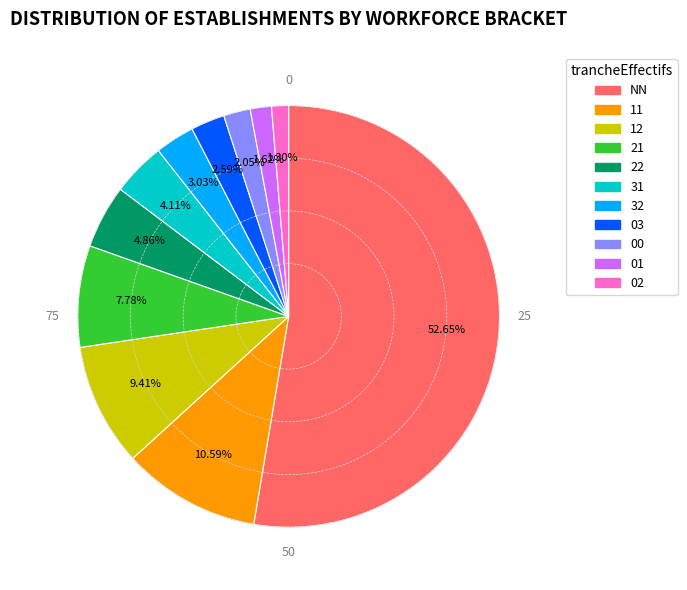

To the nearest percent, what is the average slice percentage?

9%